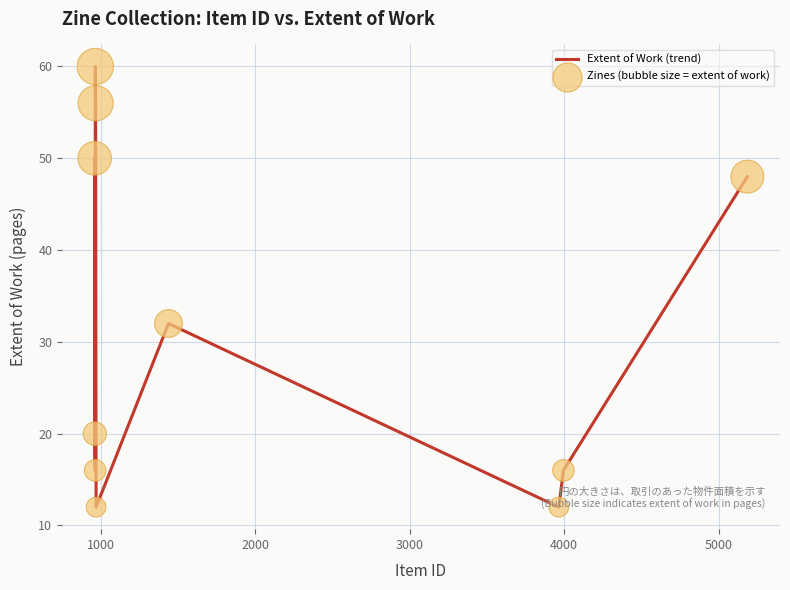

What is the maximum value shown in the chart?

60